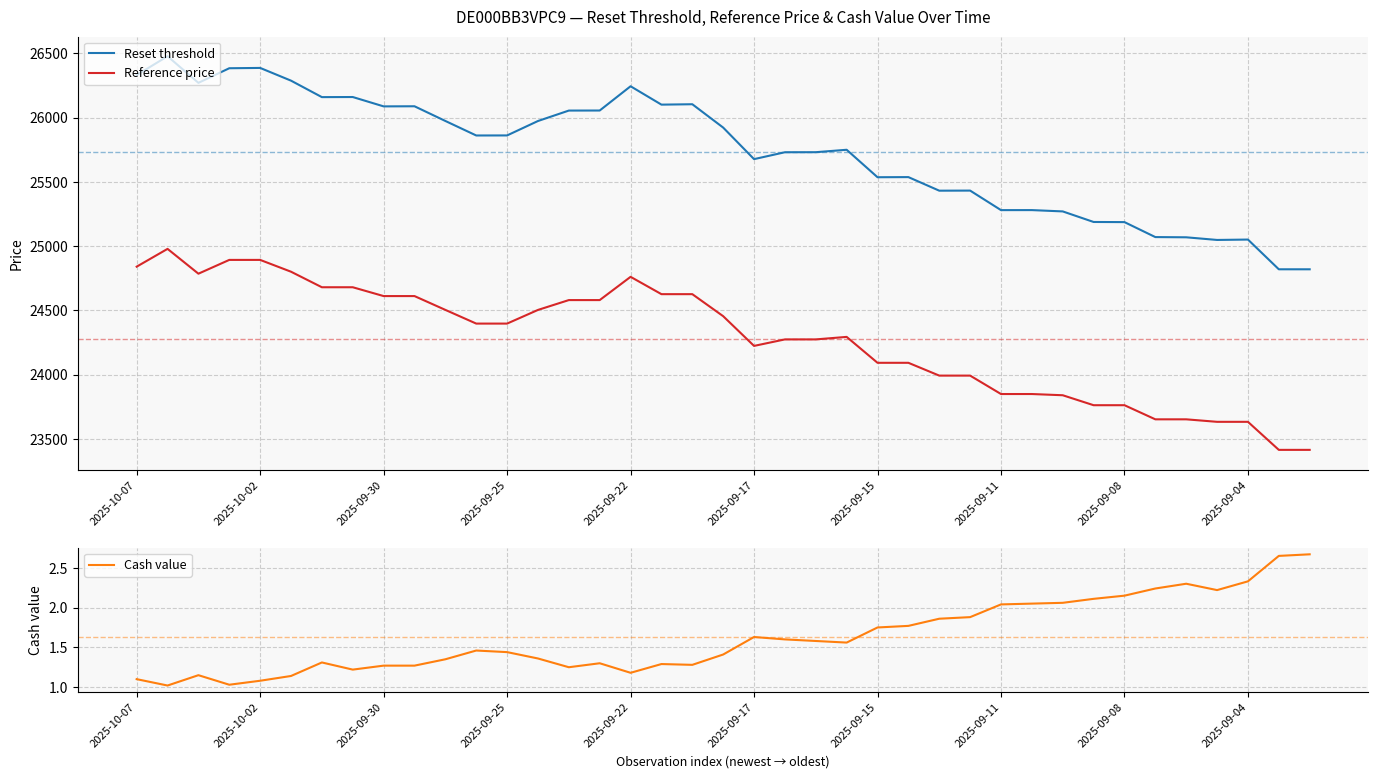

What is the total value across all series at 25?

49630.9